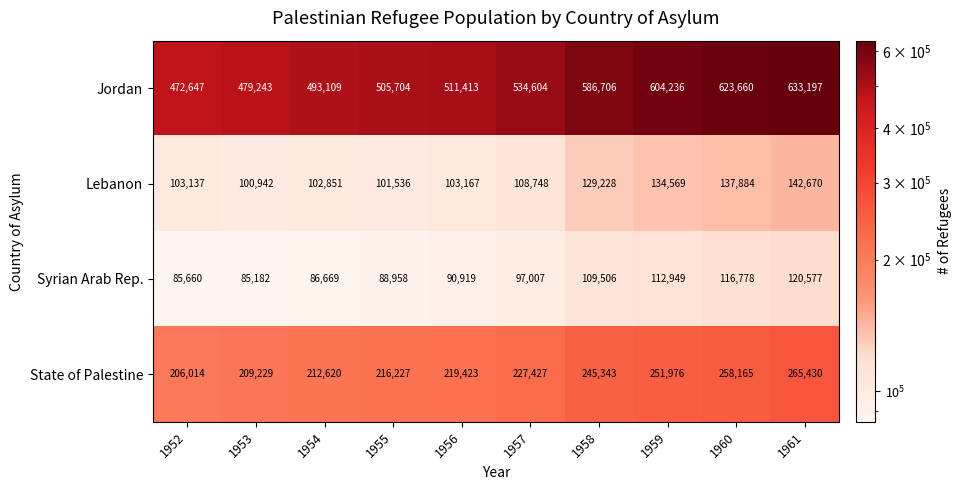

Rank the series at 1954 from highest to lowest value.

Jordan, State of Palestine, Lebanon, Syrian Arab Rep.